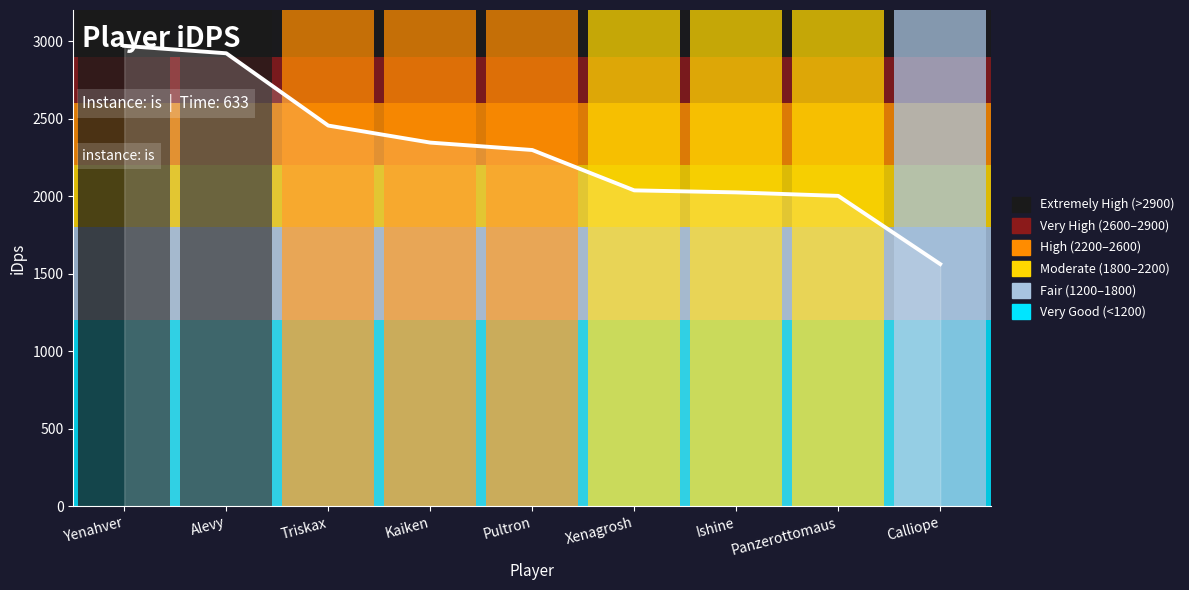

Rank the categories by value from lowest to highest.

Calliope, Panzerottomaus, Ishine, Xenagrosh, Pultron, Kaiken, Triskax, Alevy, Yenahver